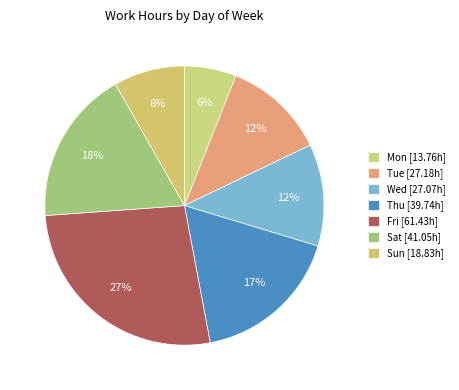

To the nearest percent, what percentage of the pie is Mon?

6%